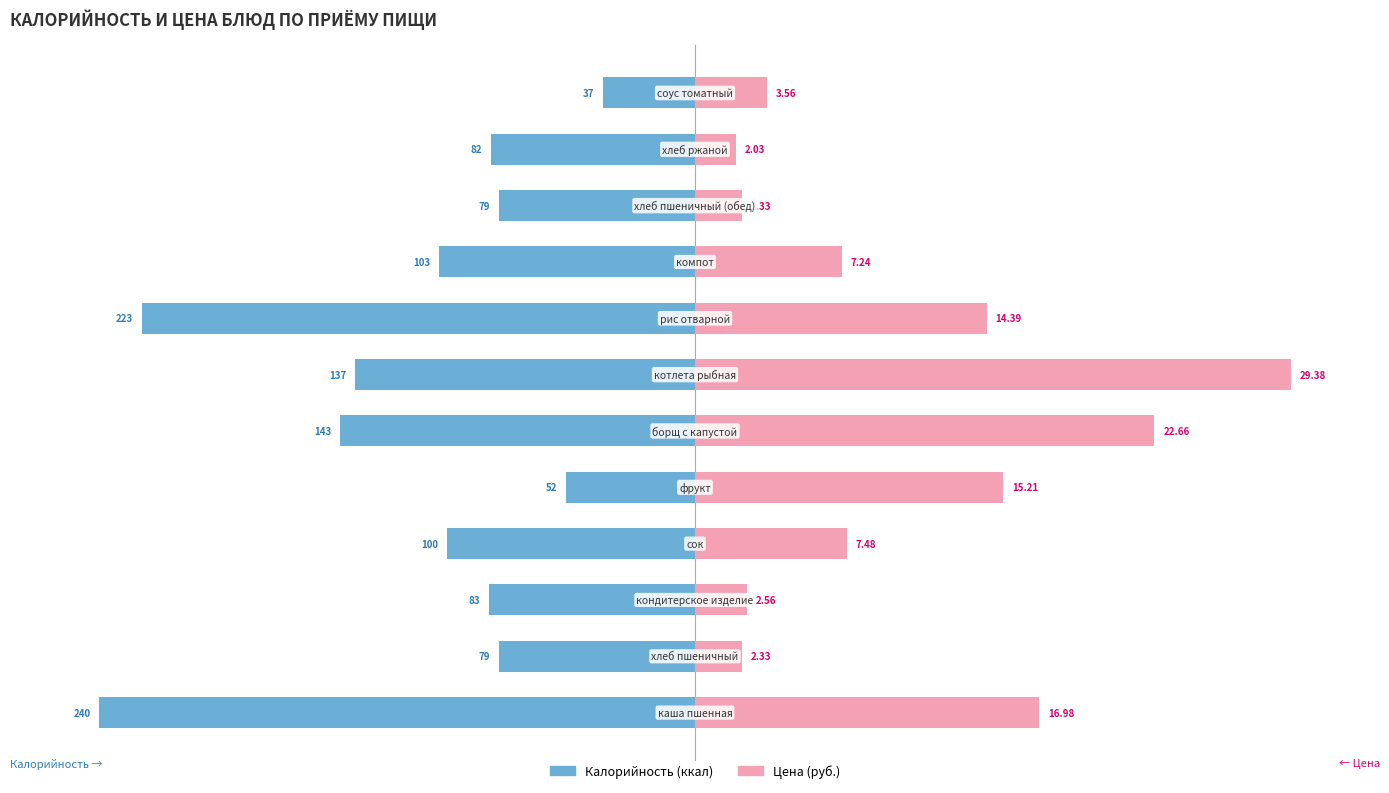

Which has a higher value, 4 or 8?

4